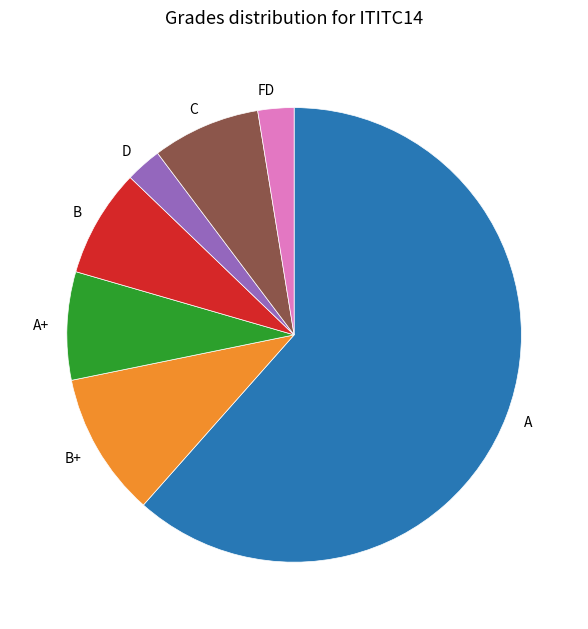

Is there any slice that represents more than half of the pie?

Yes